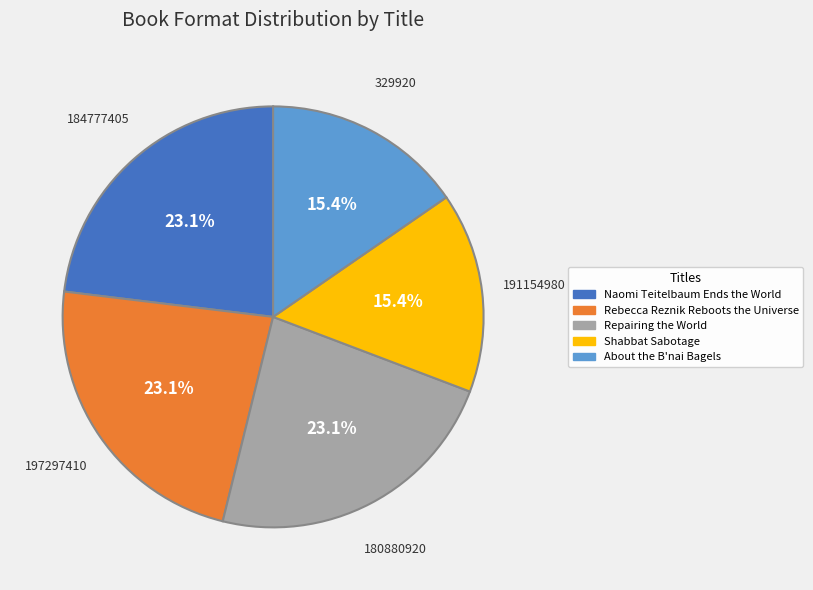

What is the ratio of the value at About the B'nai Bagels to the value at Repairing the World?

0.7